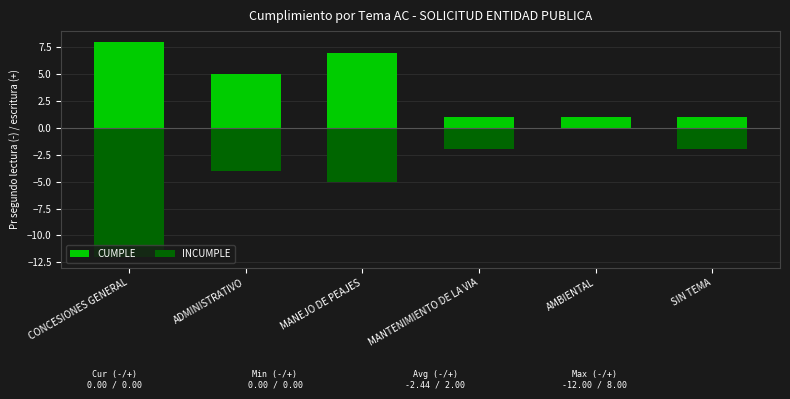

The INCUMPLE series shows -2 at SIN TEMA. True or false?

True